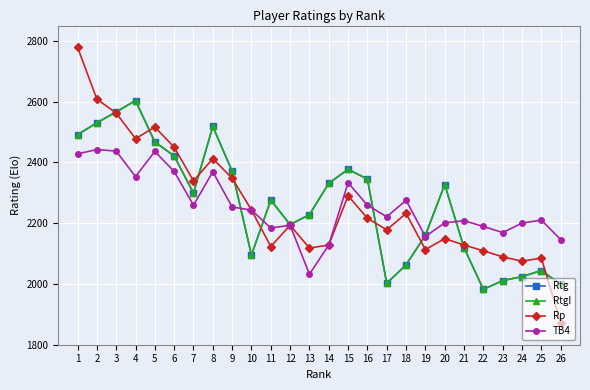

Read the Rp value at 15.

2290